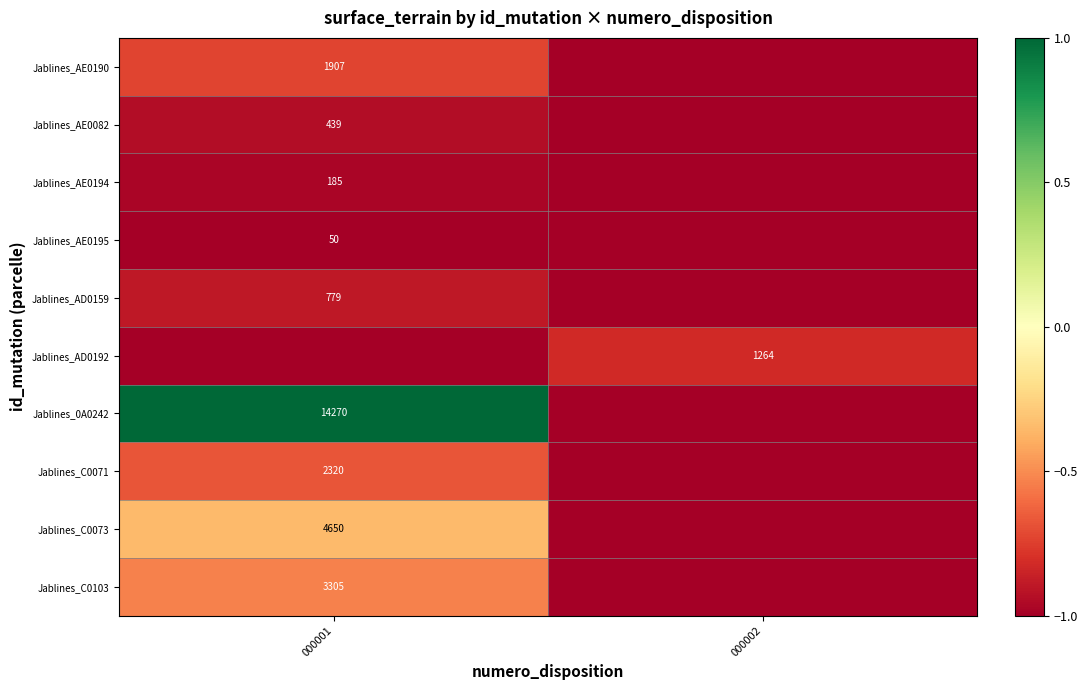

Which has a higher value, 000002 or 000001?

000001